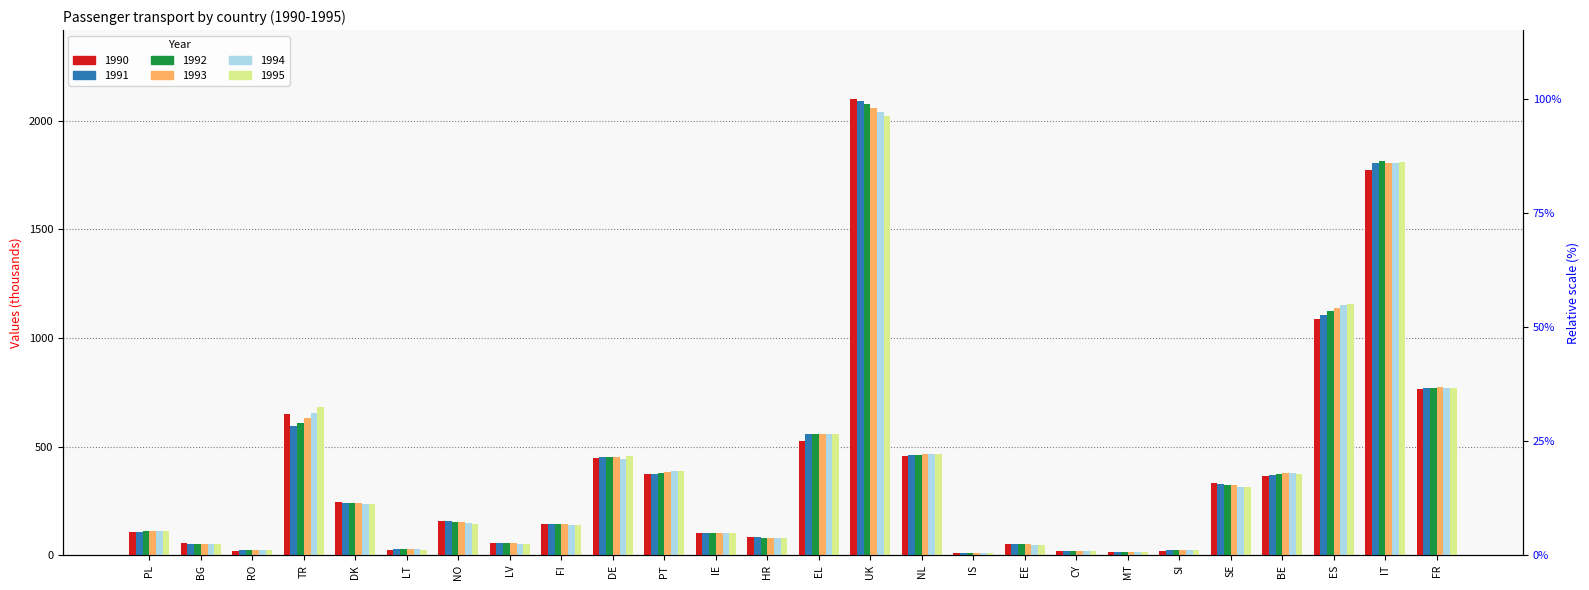

Which series has the largest total across all categories?

1995